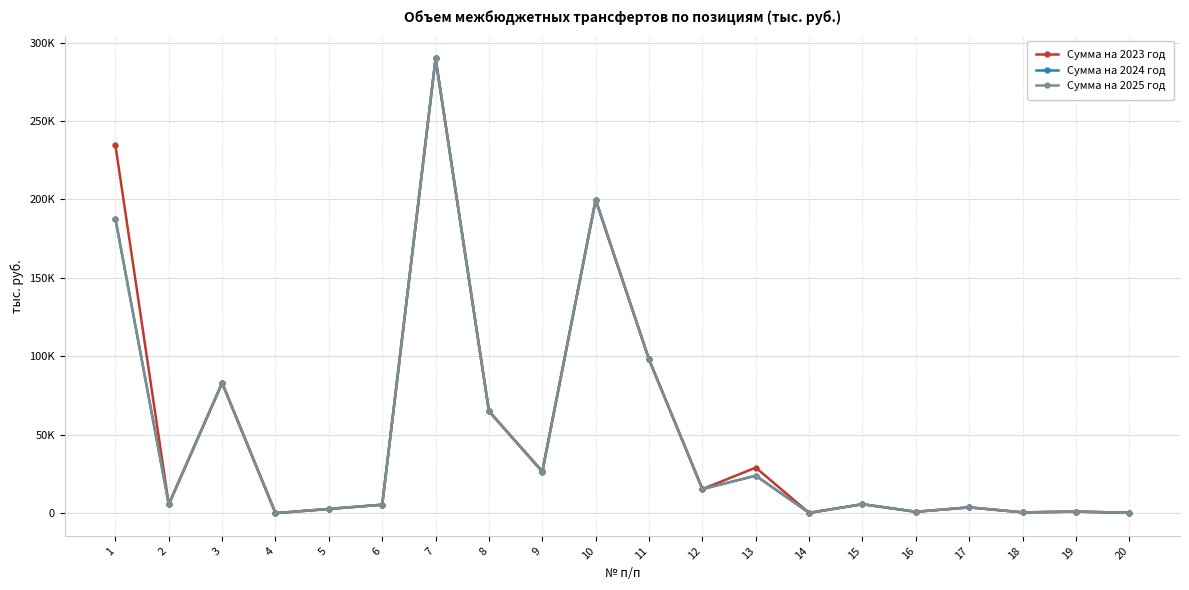

What is the sum of all Сумма на 2024 год values?

1015049.6